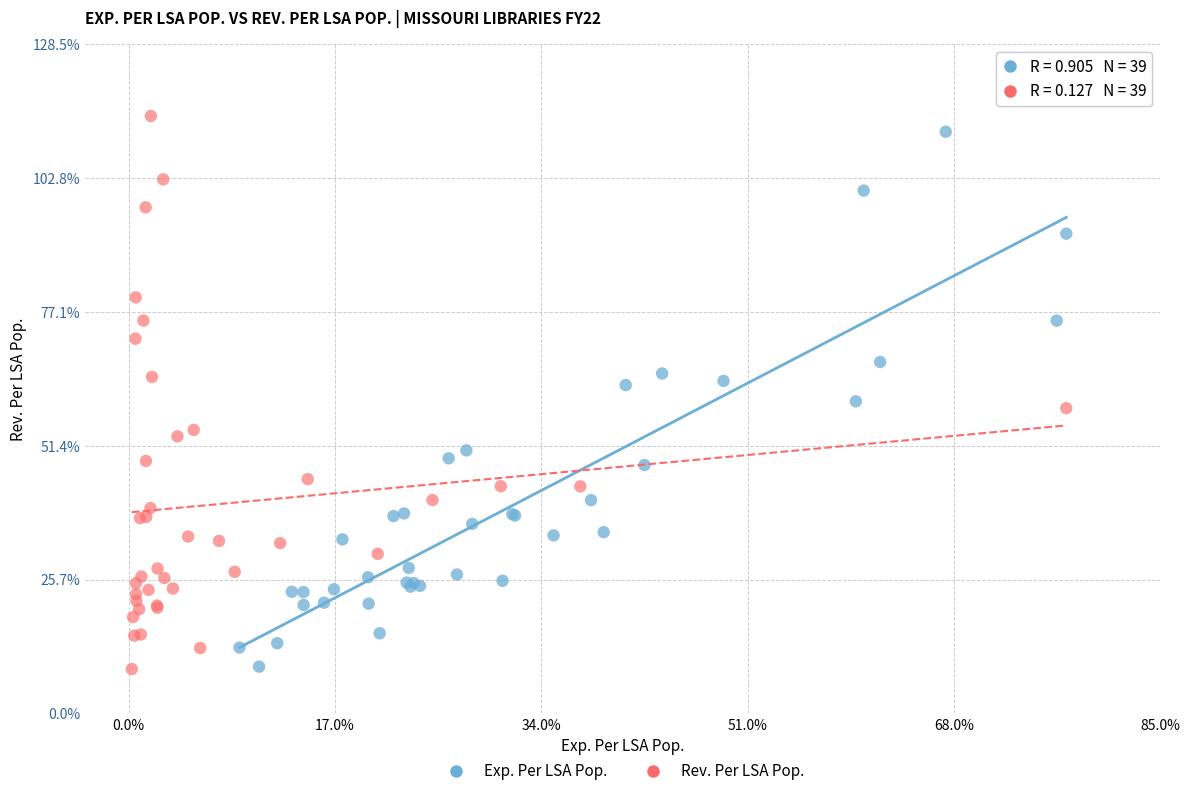

Which series contains the highest Y value?

Rev. Per LSA Pop.